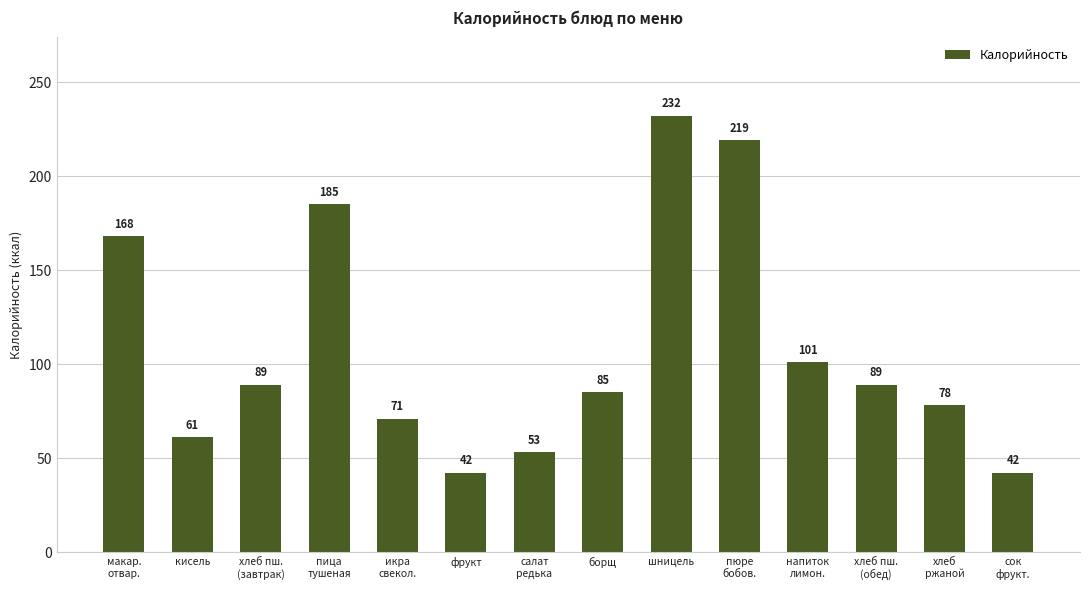

The value at сок
фрукт. is 42. True or false?

True